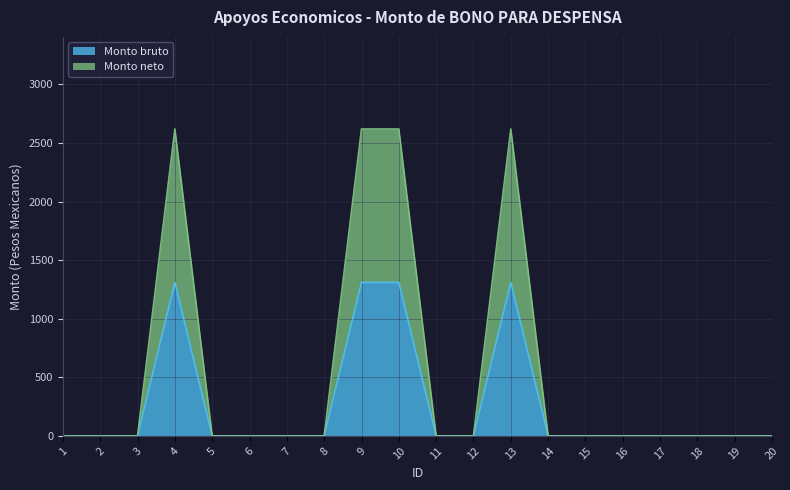

What are all the series names shown in the legend?

Monto bruto, Monto neto